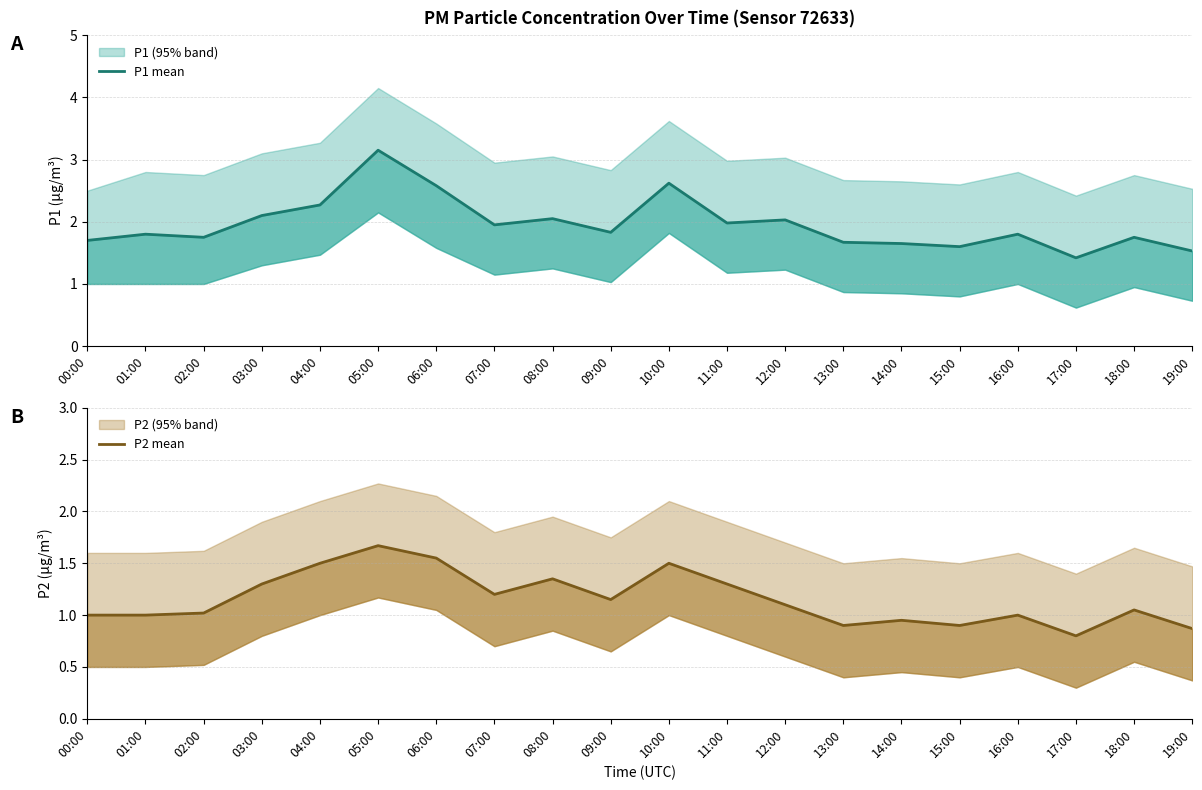

At which label is P2 mean closest to 1?

00:00